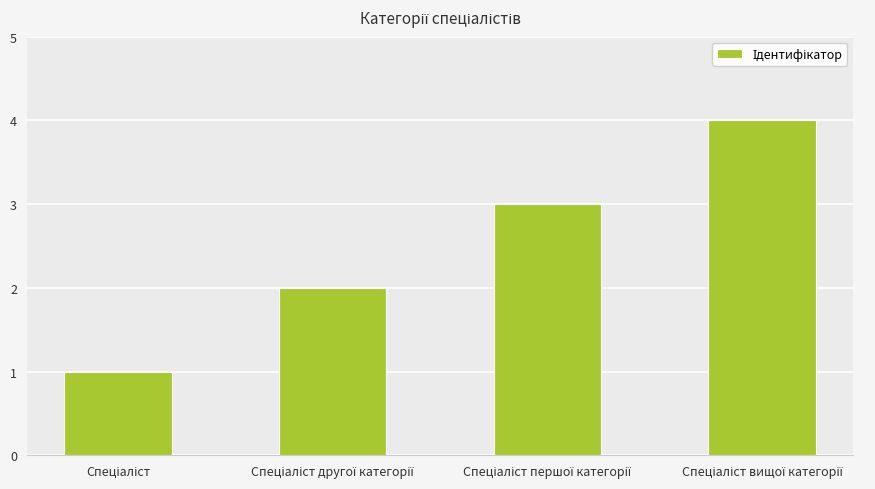

What is the maximum value shown in the chart?

4